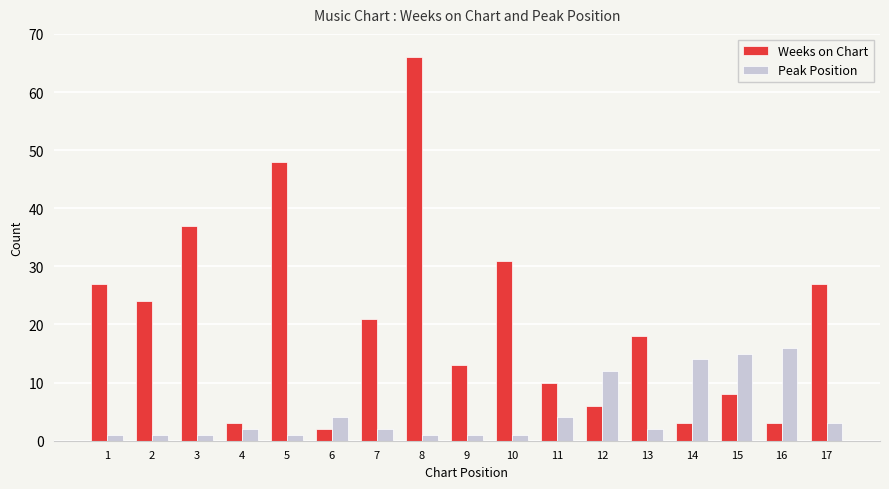

Reading right to left, extract all data points from this chart.

Weeks on Chart: 17=27	16=3	15=8	14=3	13=18	12=6	11=10	10=31	9=13	8=66	7=21	6=2	5=48	4=3	3=37	2=24	1=27
Peak Position: 17=3	16=16	15=15	14=14	13=2	12=12	11=4	10=1	9=1	8=1	7=2	6=4	5=1	4=2	3=1	2=1	1=1